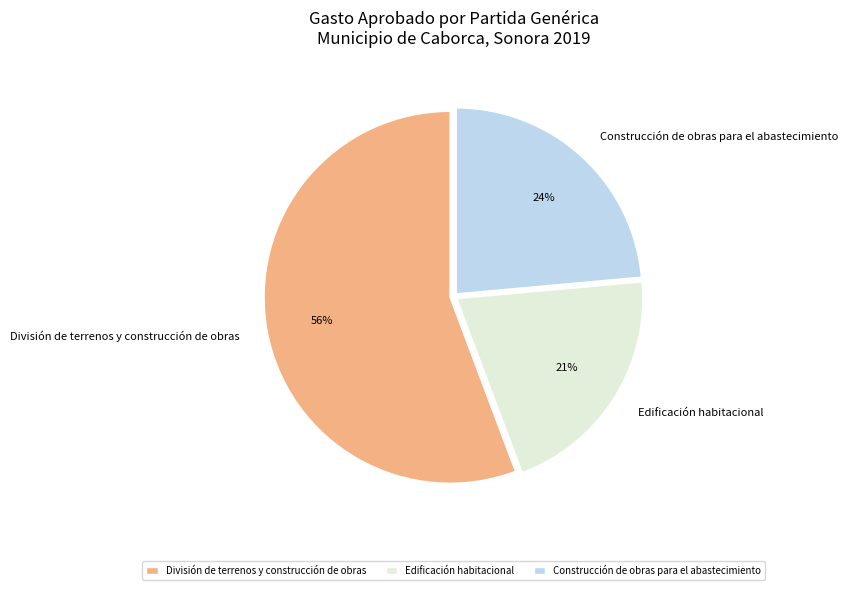

To the nearest percent, what percentage of the pie is Construcción de obras para el abastecimiento?

24%